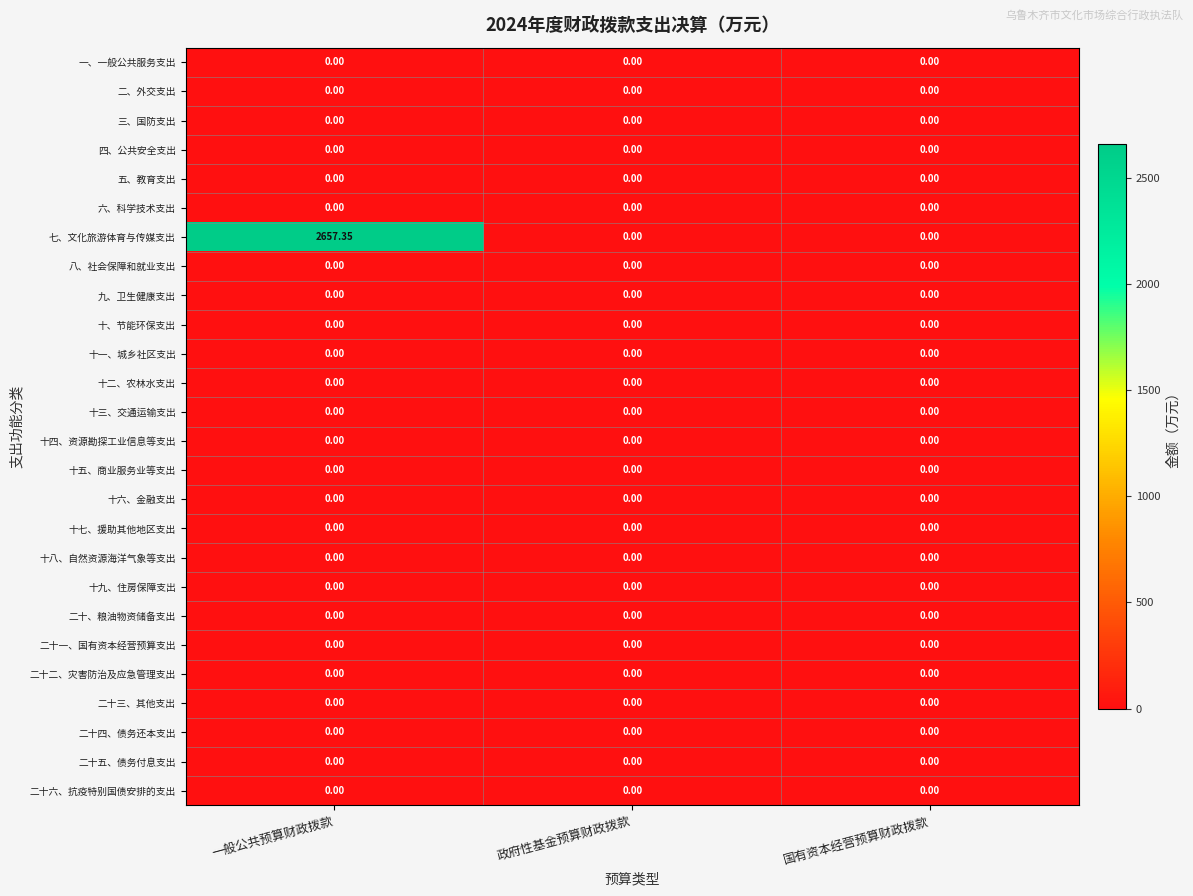

How many categories are shown in the chart?

3